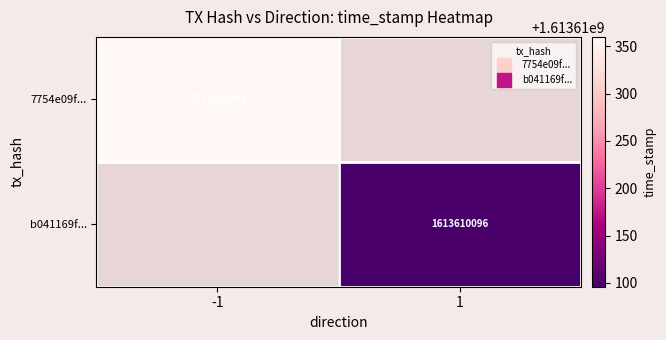

Rank the series by their average value, from highest to lowest.

7754e09f124fbc6cc888b5b19aafda78229dd0c, b041169fb0aef7512a8a18964d32002225b99fc